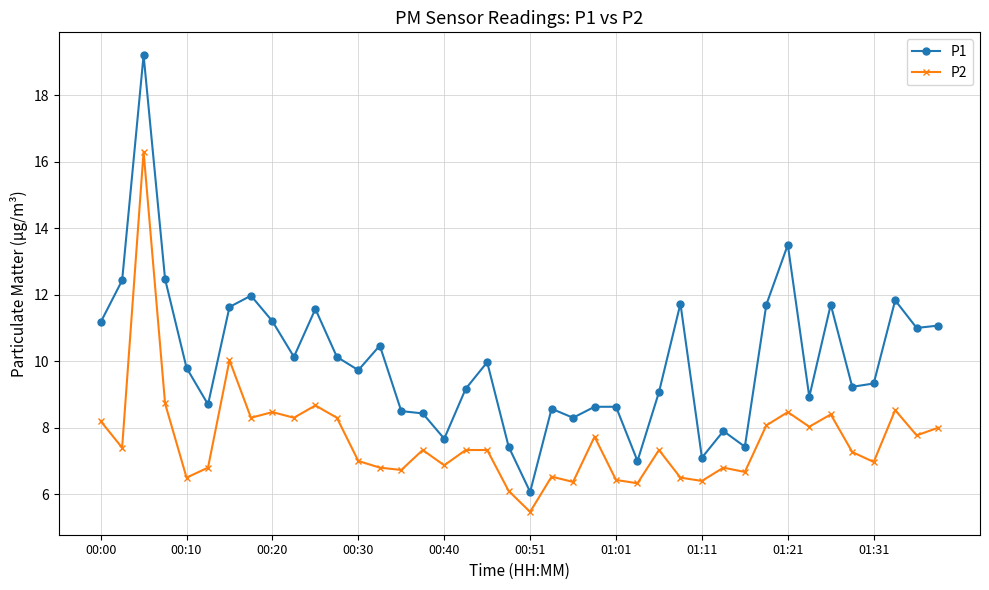

Rank the series by their average value, from lowest to highest.

P2, P1